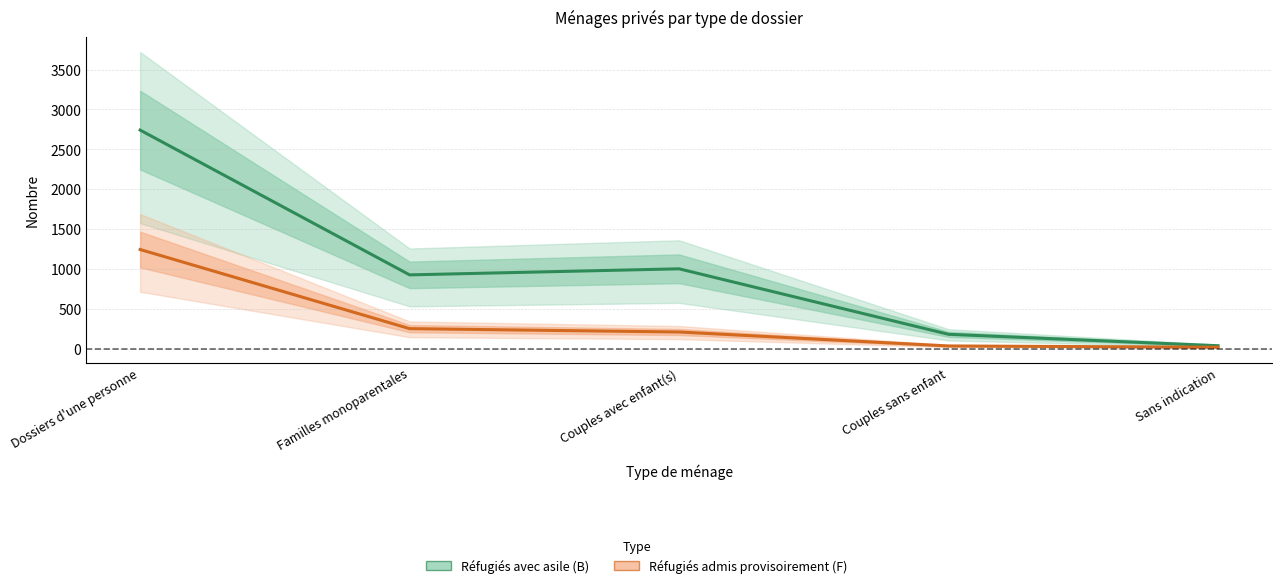

True or false: Réfugiés admis provisoirement (F) and Réfugiés avec asile (B) intersect in this chart.

False